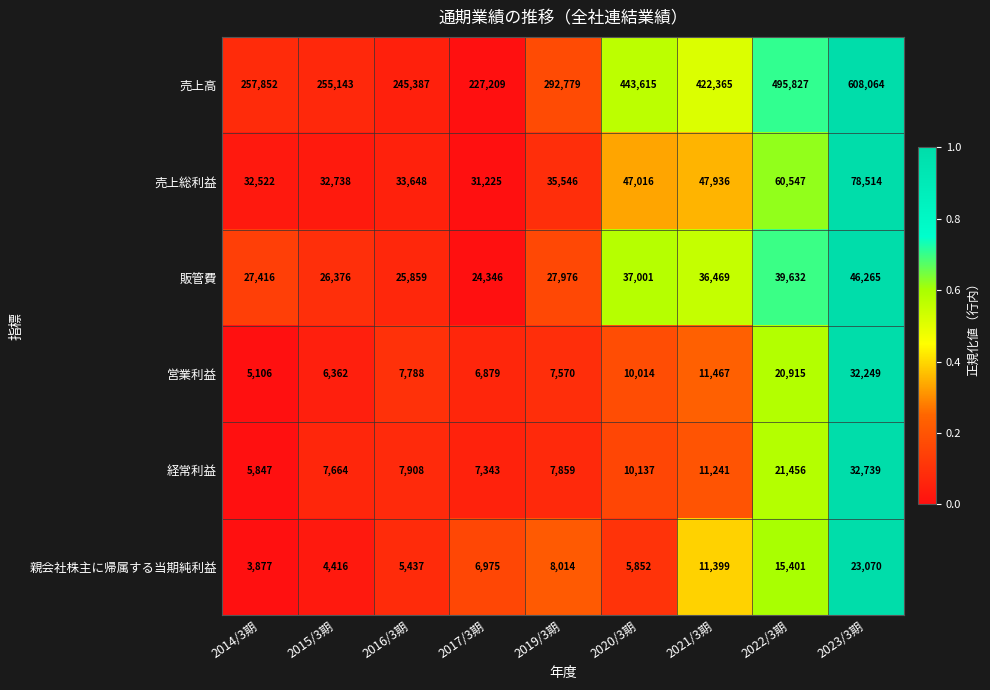

At which label is 売上高 closest to 417636?

2021/3期